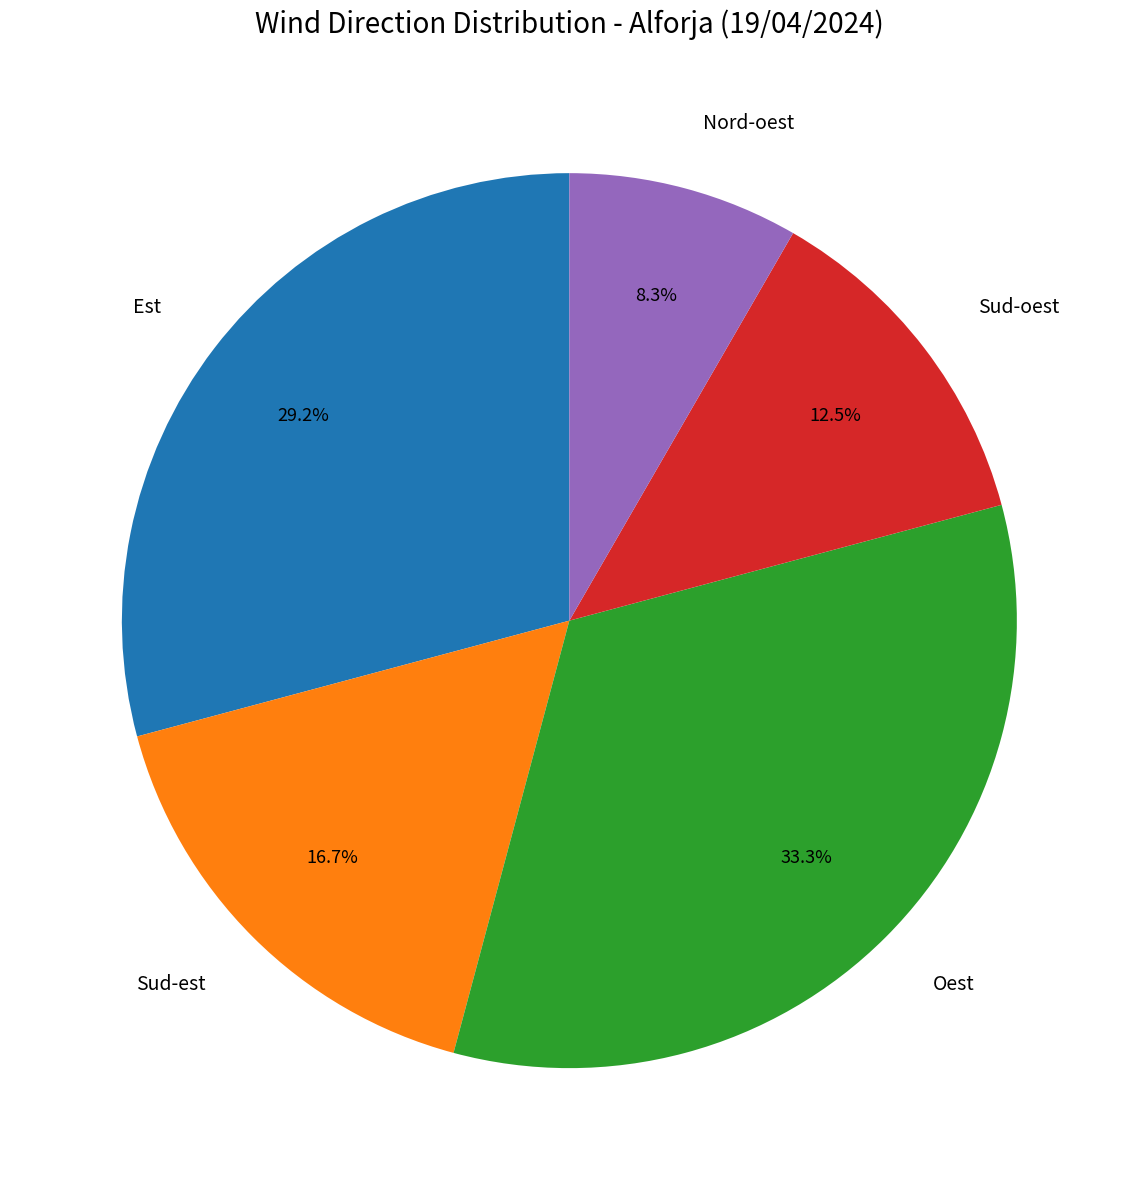

Between Nord-oest and Sud-oest, which is larger?

Sud-oest